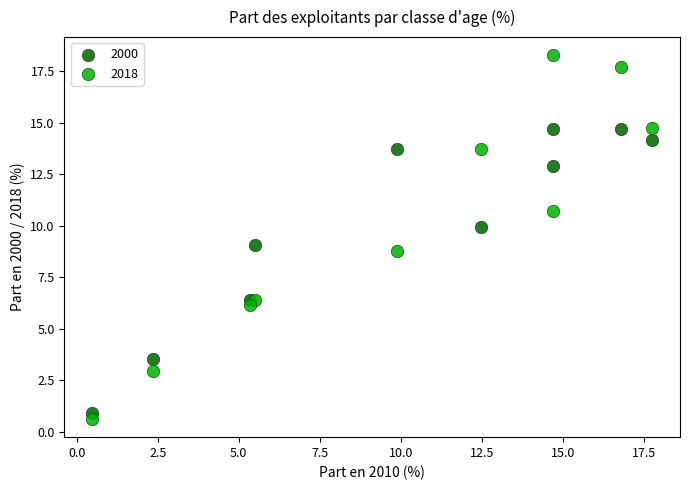

Which series contains the highest Y value?

2018